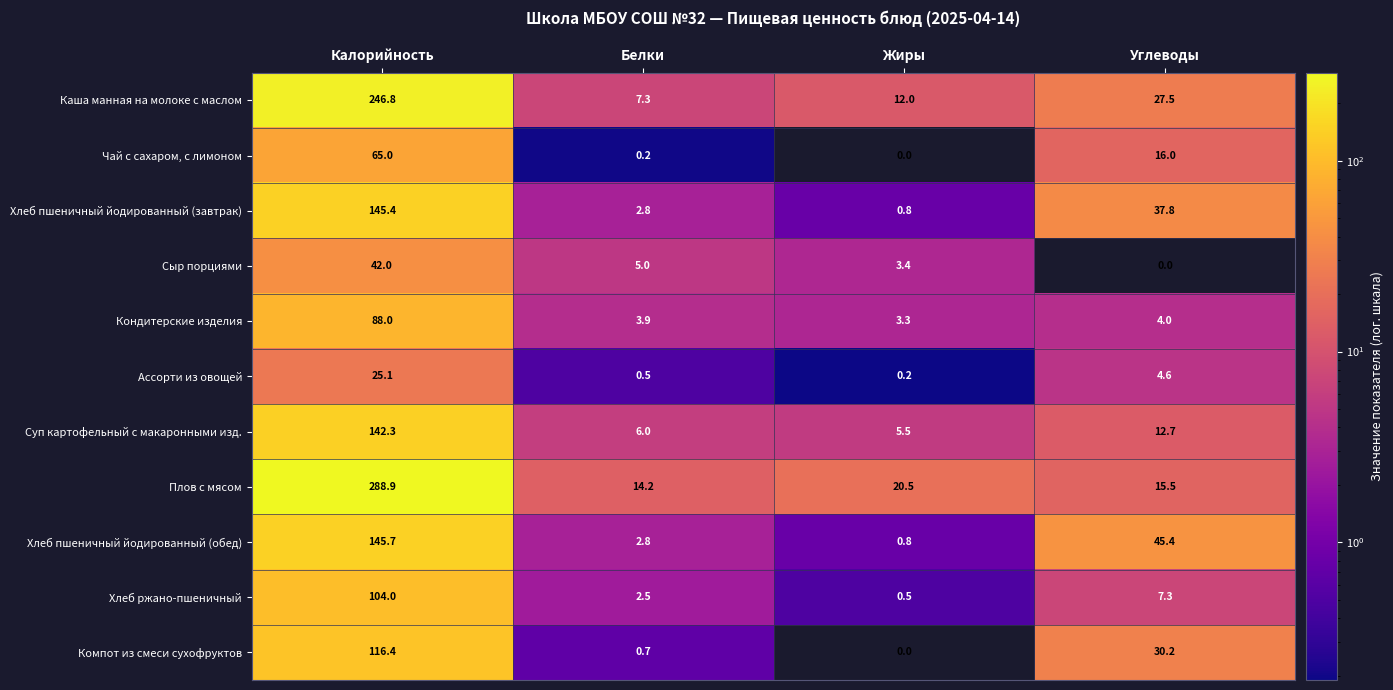

What is the sum of all Суп картофельный с макаронными изд. values?

166.5